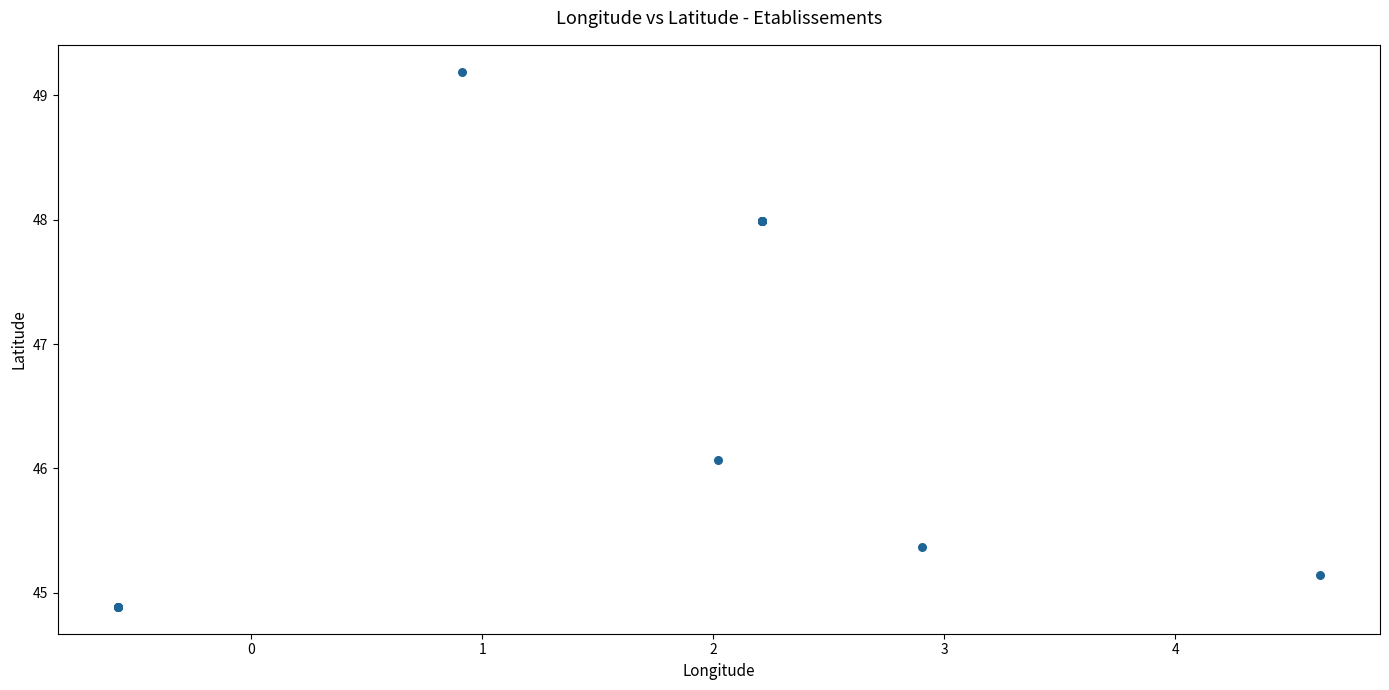

What Y value in the scatter plot is closest to 47?

46.1